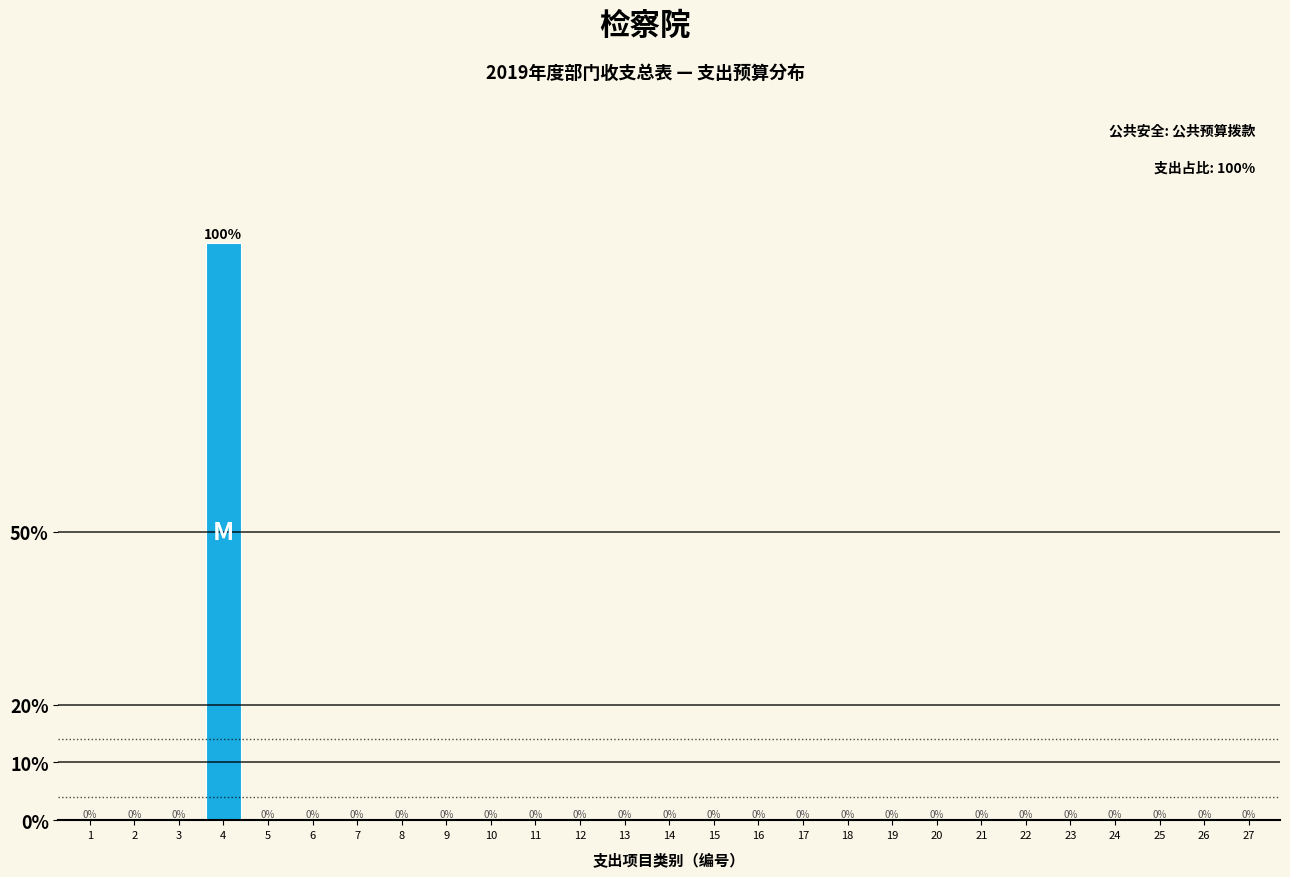

Reading left to right, list all the values displayed in this chart.

1=0	2=0	3=0	4=100	5=0	6=0	7=0	8=0	9=0	10=0	11=0	12=0	13=0	14=0	15=0	16=0	17=0	18=0	19=0	20=0	21=0	22=0	23=0	24=0	25=0	26=0	27=0